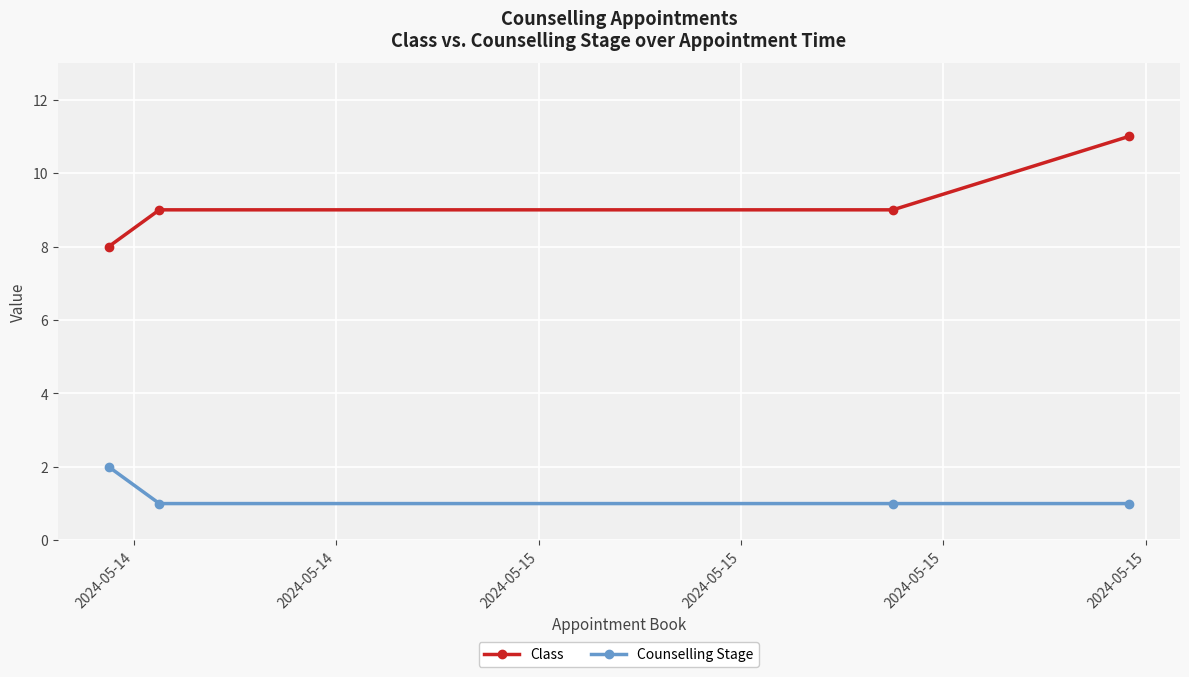

Which series has the largest total across all categories?

Class